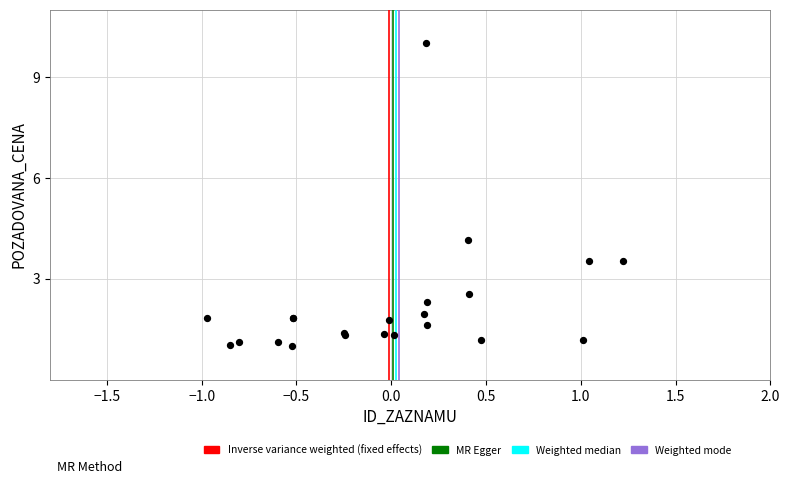

What Y value in the scatter plot is closest to 5?

4.2